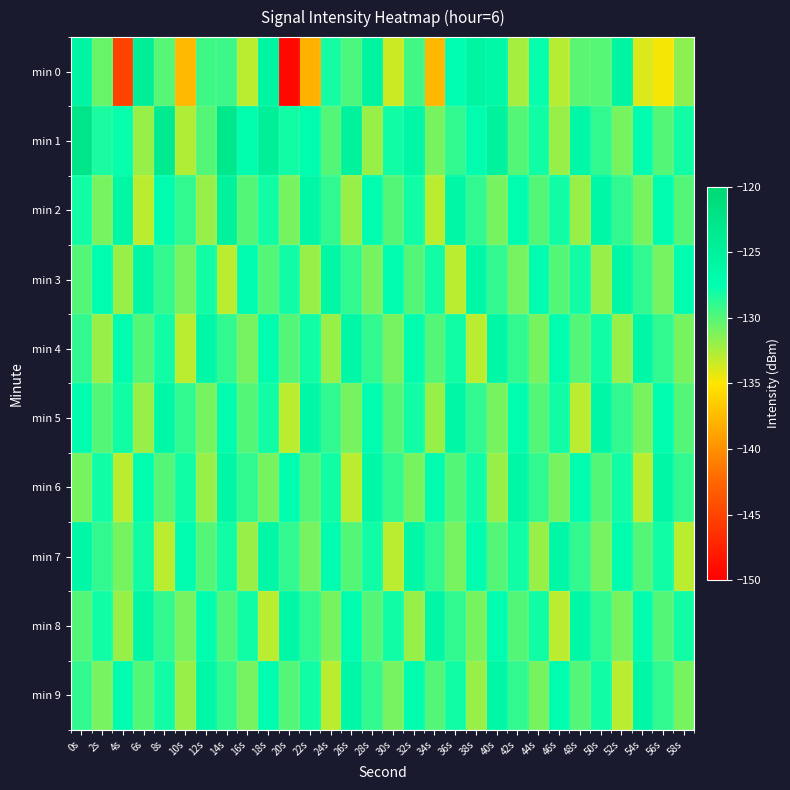

Count the number of categories in the chart.

30